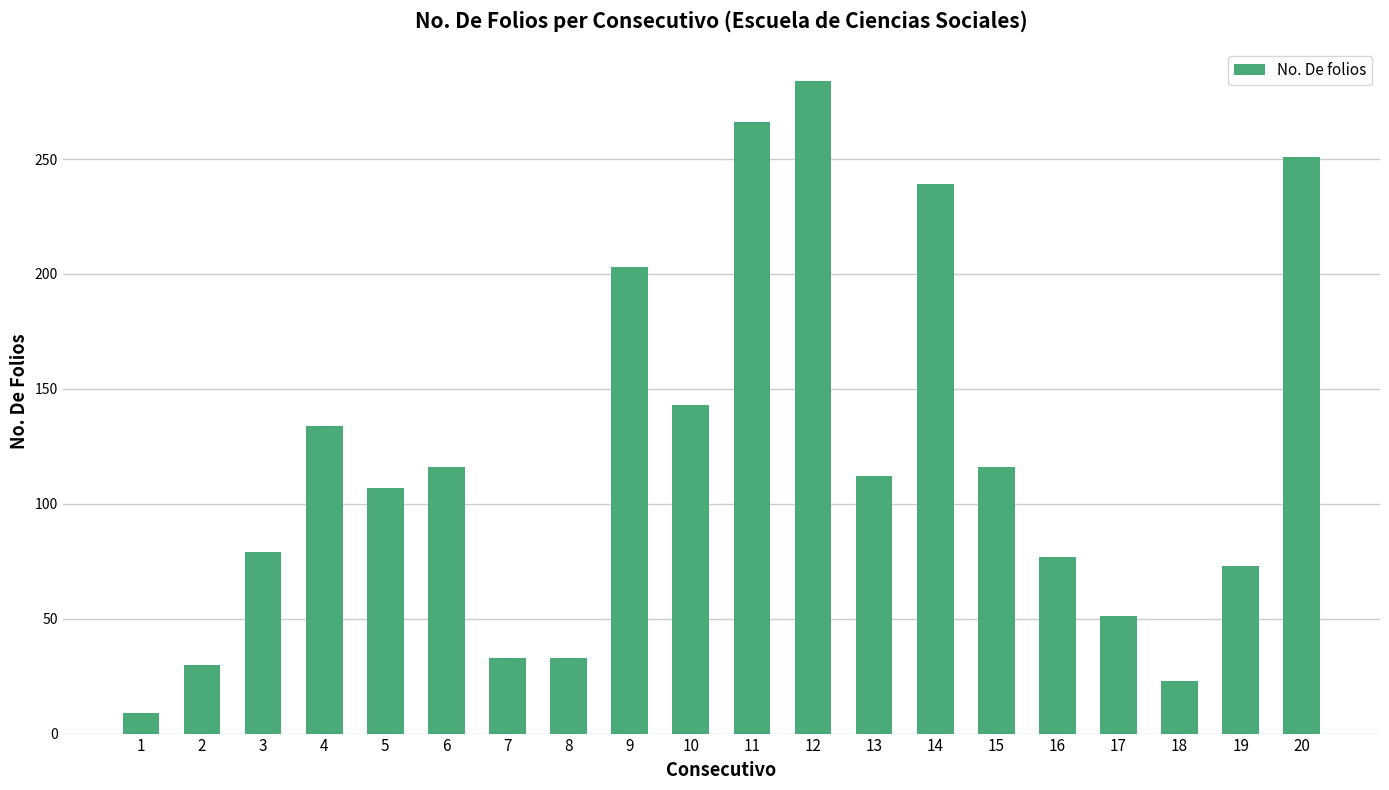

At which category does the chart reach its peak across all series?

12